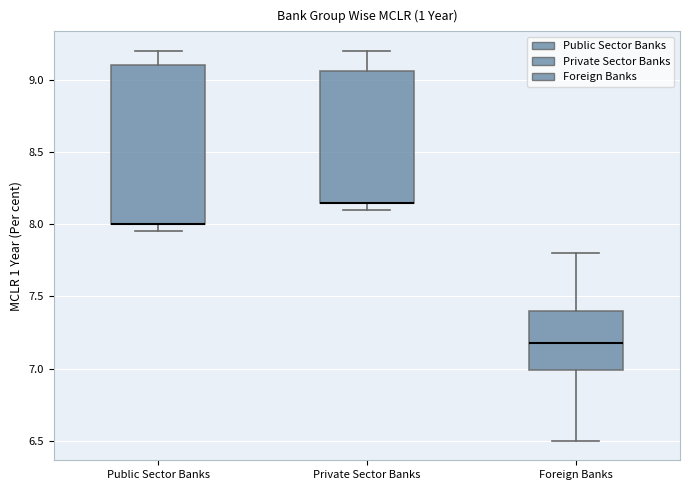

Reading left to right, transcribe this box plot: for each box, give where its median line is, the range the box spans, and where its two whiskers end, as read against the y-axis. The values are not printed on the chart, so give them approximately, as read against the axis.

Public Sector Banks: median 8.00 (drawn on the box's lower edge), box 8.00 to 9.10, whiskers 7.95 to 9.20
Private Sector Banks: median 8.15 (drawn on the box's lower edge), box 8.15 to 9.05, whiskers 8.10 to 9.20
Foreign Banks: median 7.20, box 7.00 to 7.40, whiskers 6.50 to 7.80